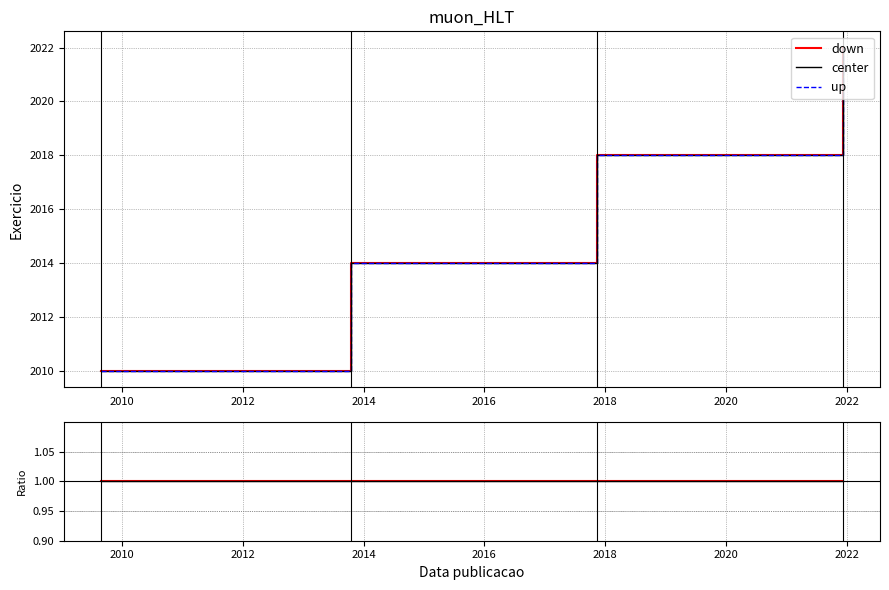

How many lines are shown in the chart?

3